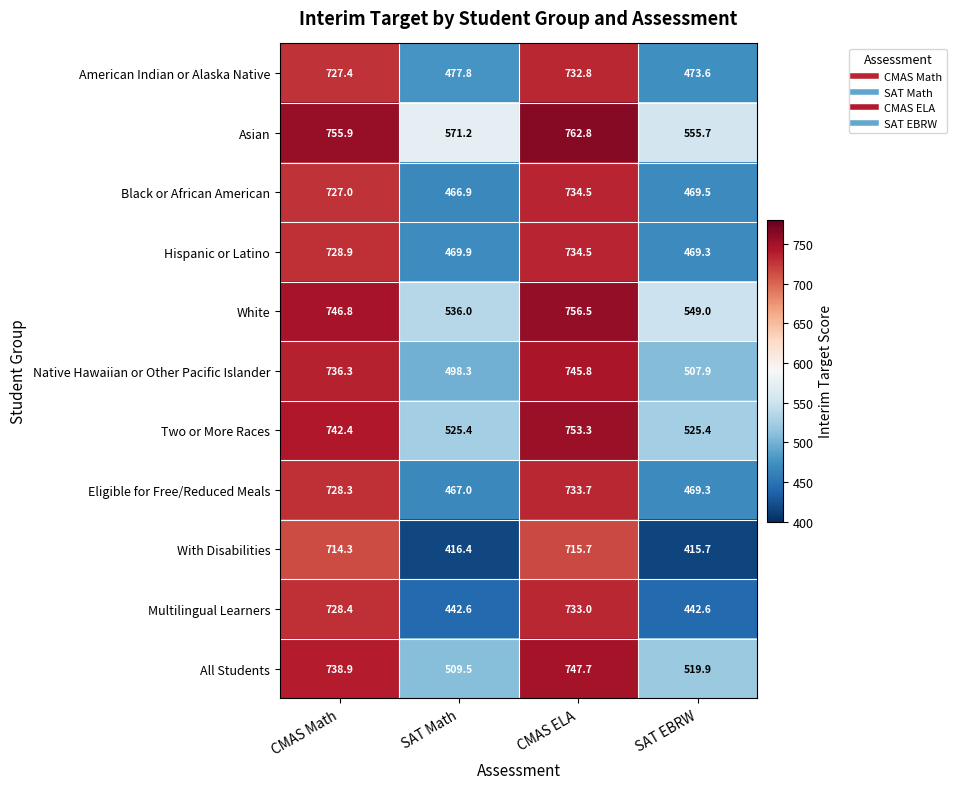

How many data points in White are above 746?

2